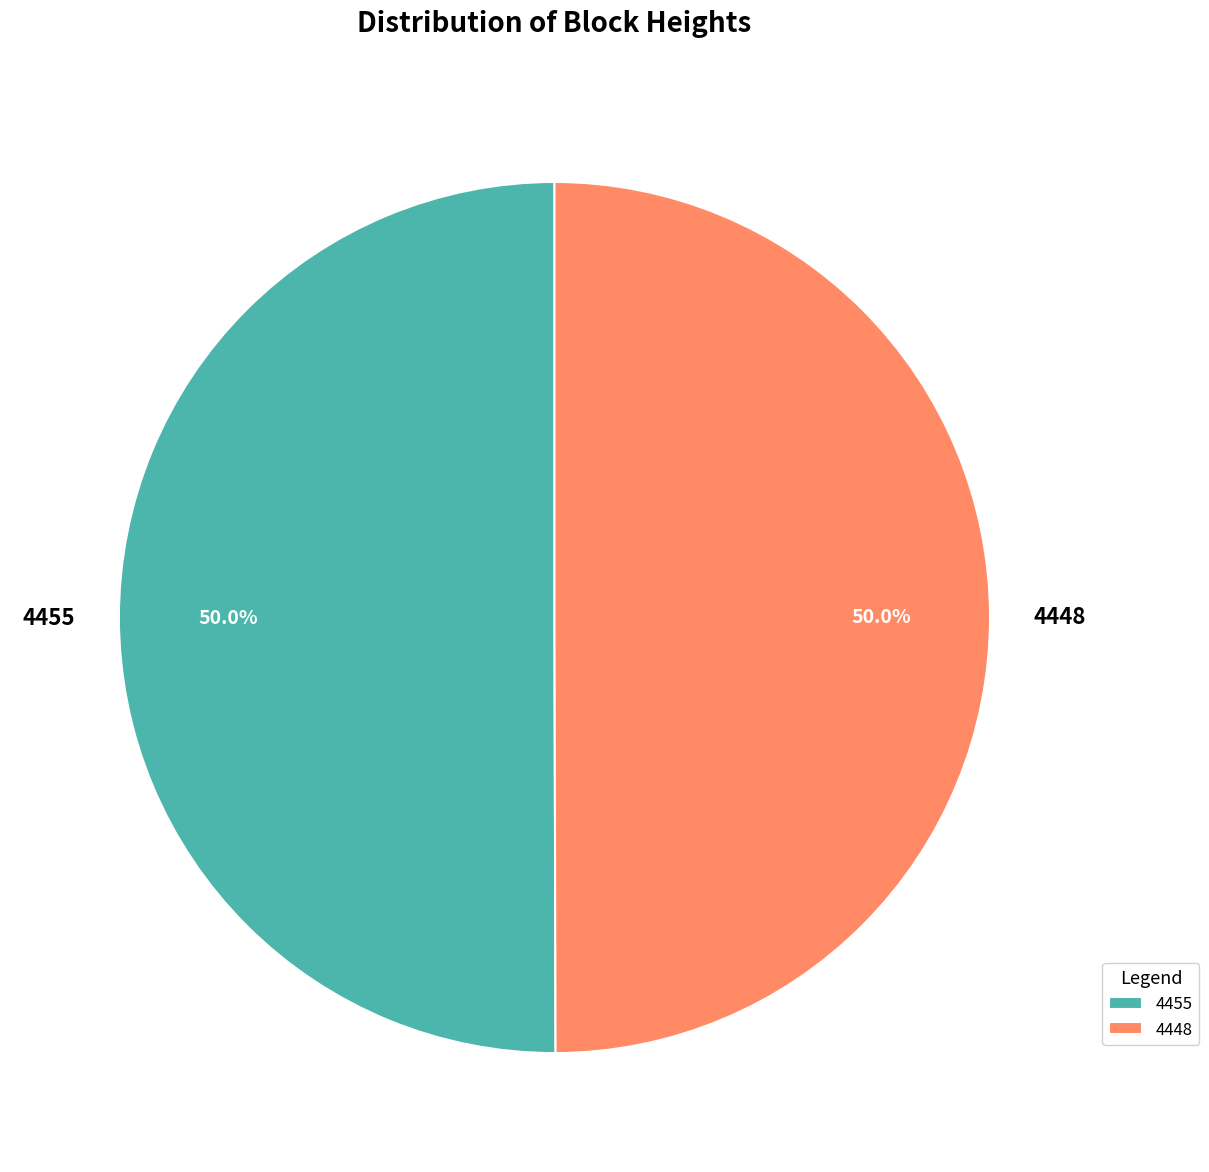

How many slices are in this pie chart?

2